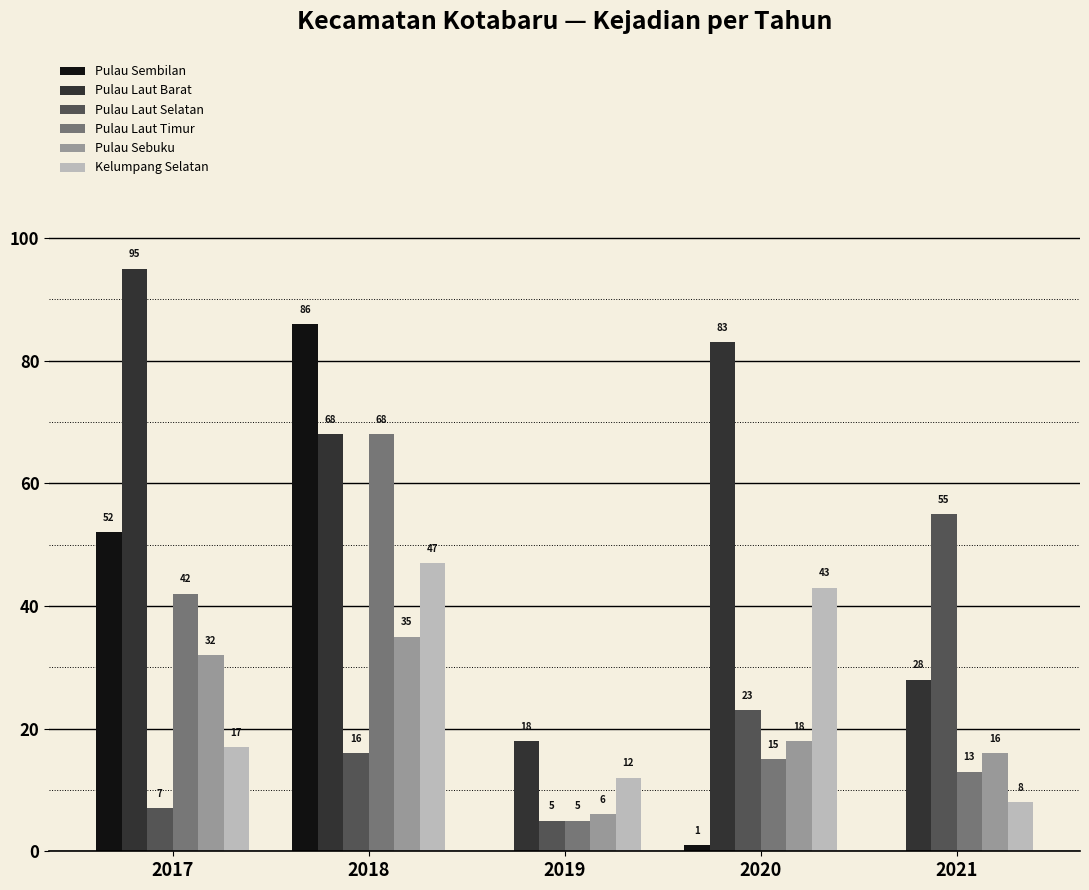

The Pulau Sembilan series shows 1 at 2020. True or false?

True